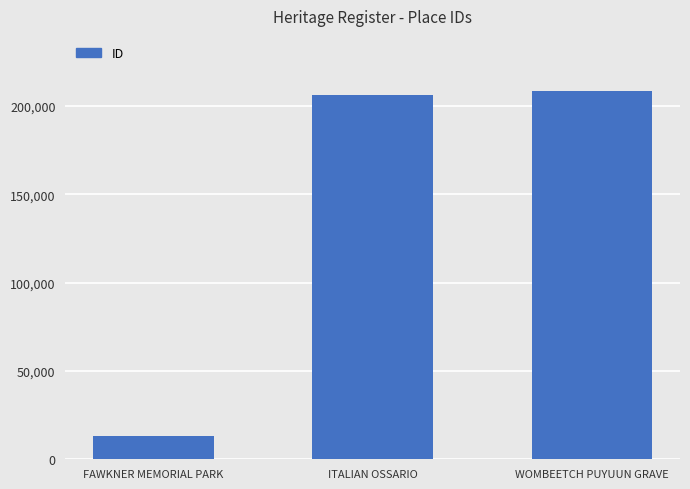

What is the change in value from FAWKNER MEMORIAL PARK to ITALIAN OSSARIO?

+193320